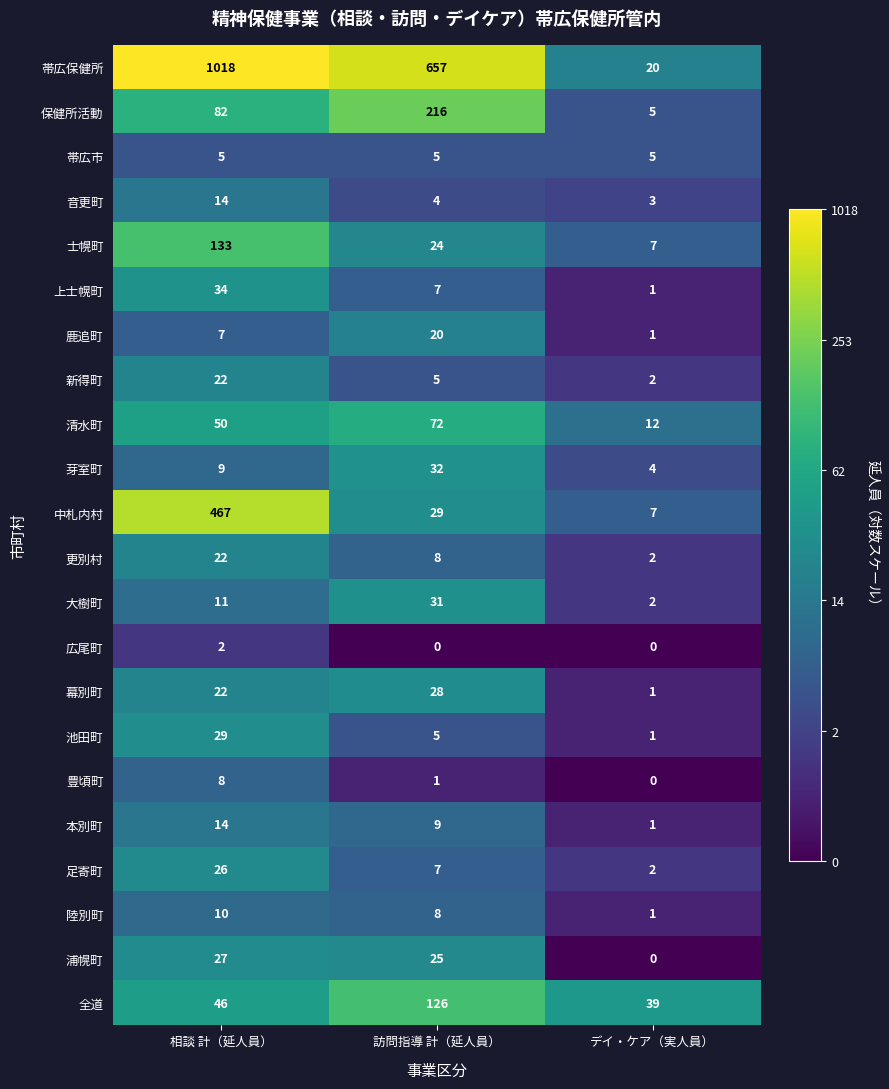

What value does the 保健所活動 series have at 訪問指導 計（延人員）?

216